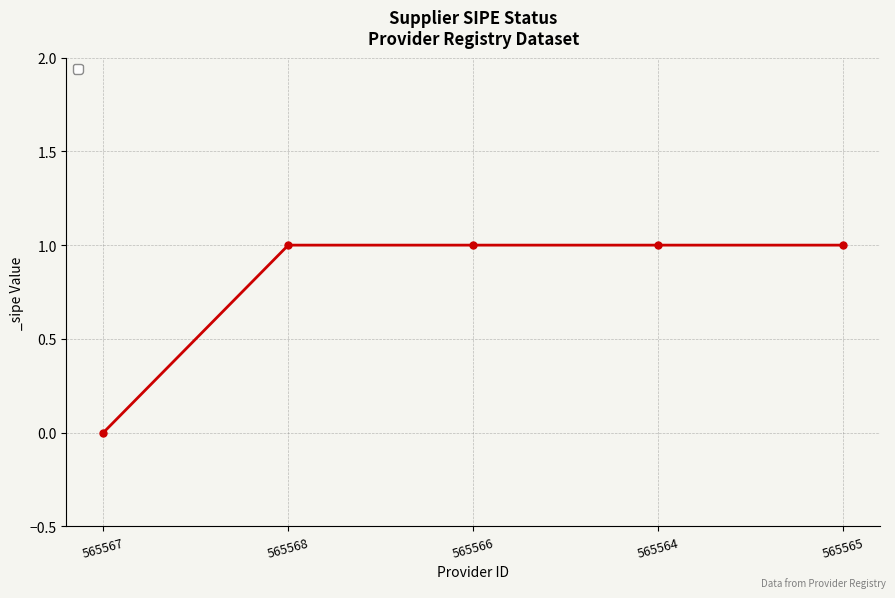

What is the average value?

1